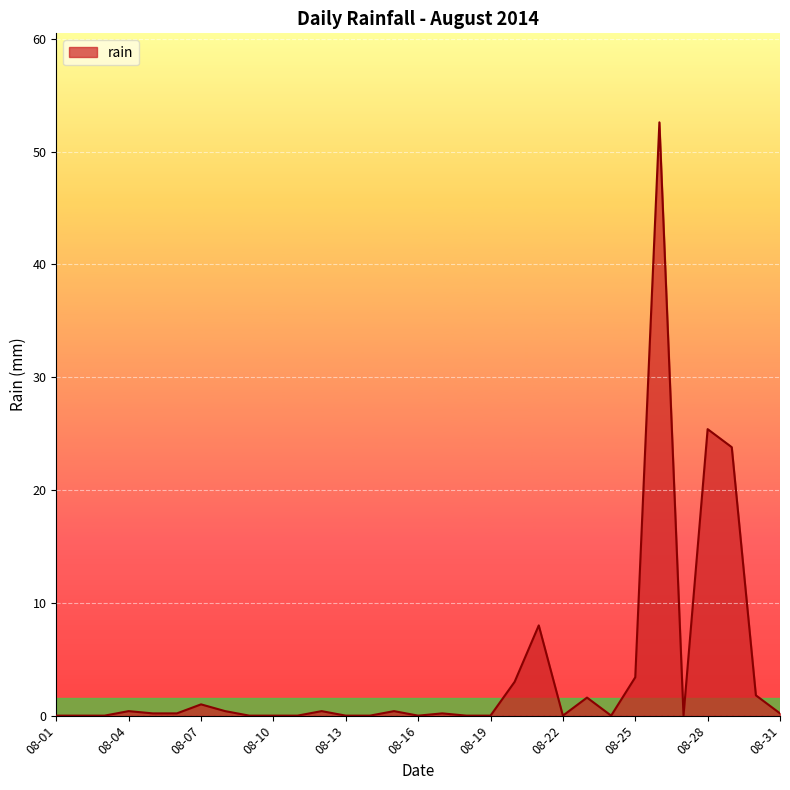

What is the difference between the maximum and minimum values?

52.6